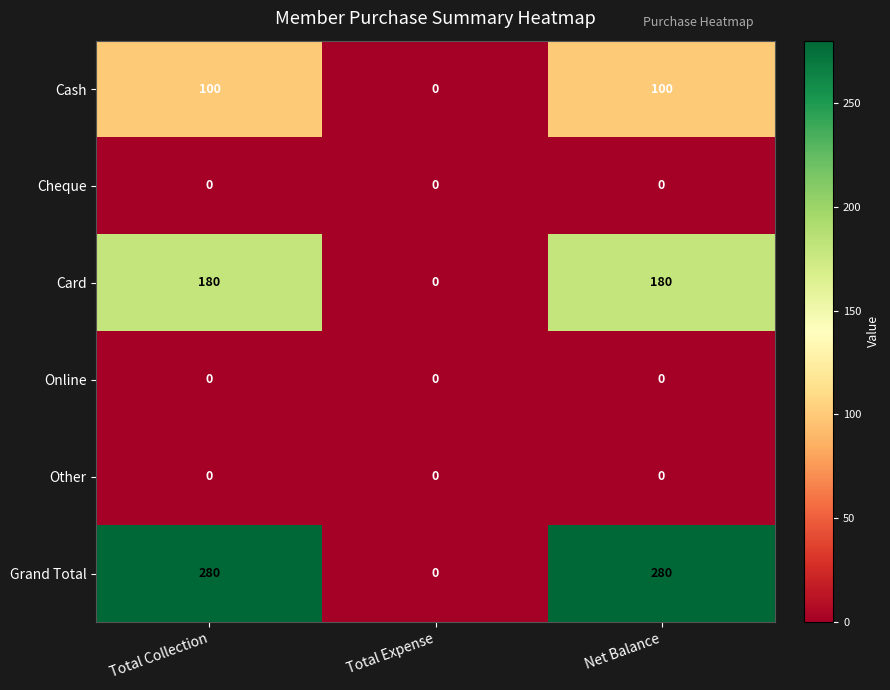

What is the spread (max minus min) of values at Net Balance?

280